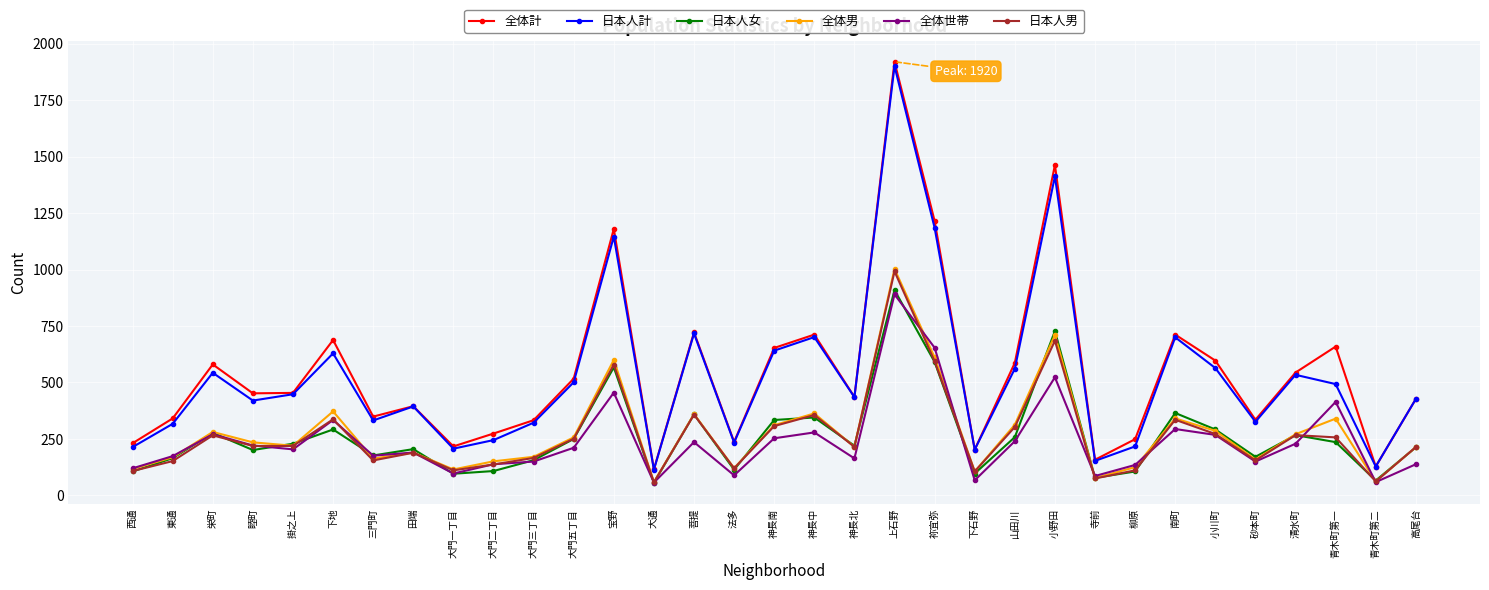

At which category is the sum across all series the highest?

上石野